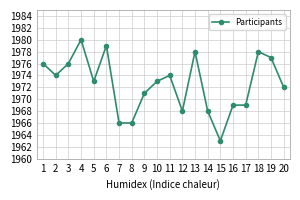

Where is the first local maximum?

4